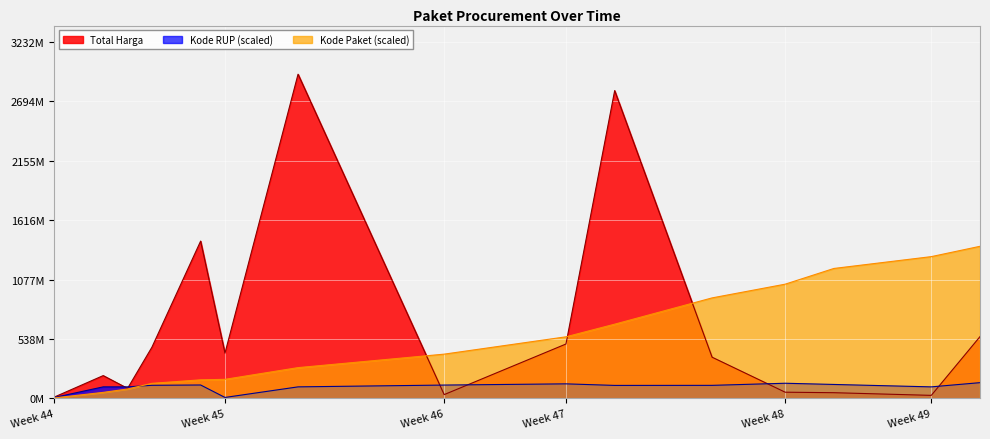

Where does the Total Harga series first go above 373404000?

2021-11-05